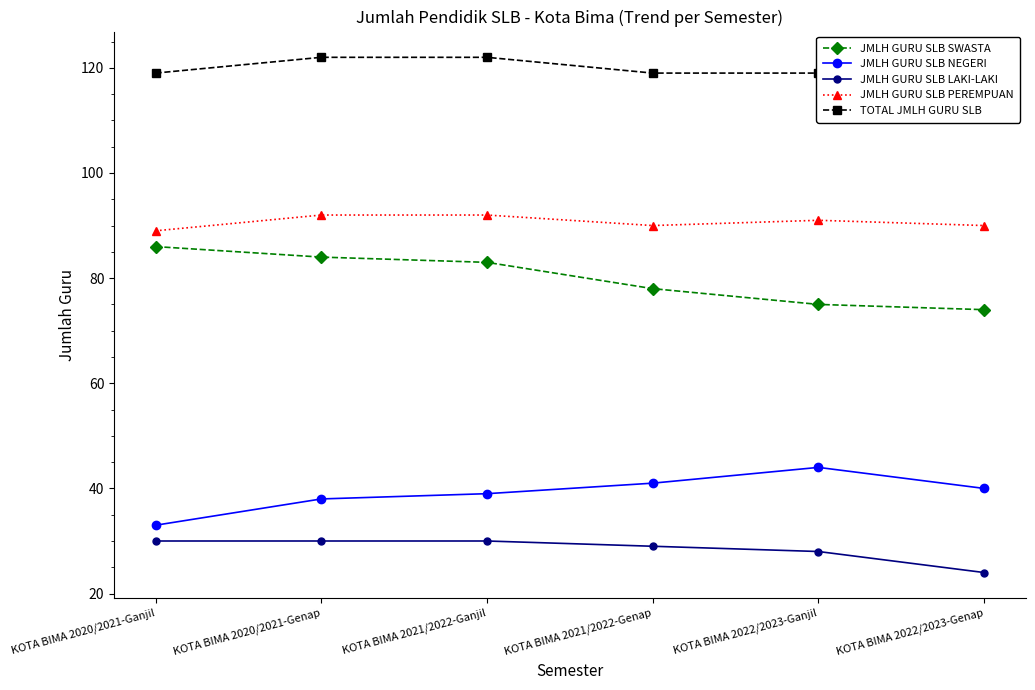

Reading right to left, list all the values displayed in this chart.

JMLH GURU SLB SWASTA: KOTA BIMA 2022/2023-Genap=74	KOTA BIMA 2022/2023-Ganjil=75	KOTA BIMA 2021/2022-Genap=78	KOTA BIMA 2021/2022-Ganjil=83	KOTA BIMA 2020/2021-Genap=84	KOTA BIMA 2020/2021-Ganjil=86
JMLH GURU SLB NEGERI: KOTA BIMA 2022/2023-Genap=40	KOTA BIMA 2022/2023-Ganjil=44	KOTA BIMA 2021/2022-Genap=41	KOTA BIMA 2021/2022-Ganjil=39	KOTA BIMA 2020/2021-Genap=38	KOTA BIMA 2020/2021-Ganjil=33
JMLH GURU SLB LAKI-LAKI: KOTA BIMA 2022/2023-Genap=24	KOTA BIMA 2022/2023-Ganjil=28	KOTA BIMA 2021/2022-Genap=29	KOTA BIMA 2021/2022-Ganjil=30	KOTA BIMA 2020/2021-Genap=30	KOTA BIMA 2020/2021-Ganjil=30
JMLH GURU SLB PEREMPUAN: KOTA BIMA 2022/2023-Genap=90	KOTA BIMA 2022/2023-Ganjil=91	KOTA BIMA 2021/2022-Genap=90	KOTA BIMA 2021/2022-Ganjil=92	KOTA BIMA 2020/2021-Genap=92	KOTA BIMA 2020/2021-Ganjil=89
TOTAL JMLH GURU SLB: KOTA BIMA 2022/2023-Genap=114	KOTA BIMA 2022/2023-Ganjil=119	KOTA BIMA 2021/2022-Genap=119	KOTA BIMA 2021/2022-Ganjil=122	KOTA BIMA 2020/2021-Genap=122	KOTA BIMA 2020/2021-Ganjil=119